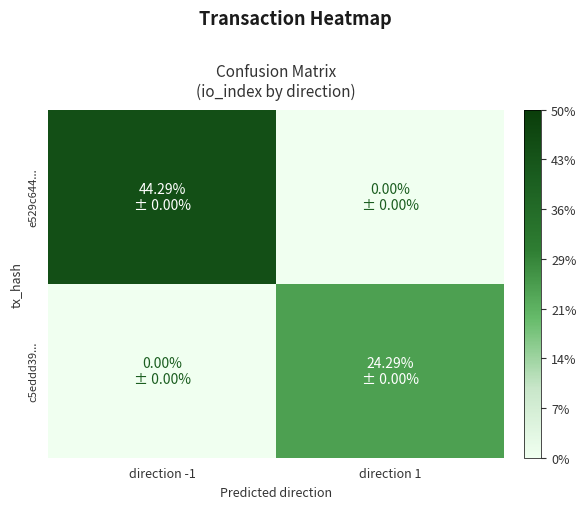

Which label corresponds to the smallest value in the chart?

direction 1